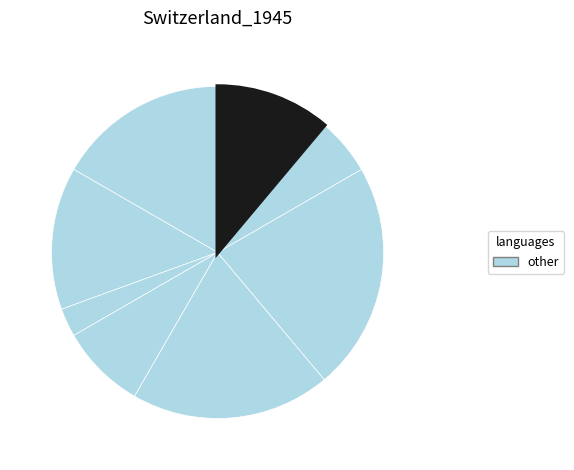

Does any single category account for the majority?

No